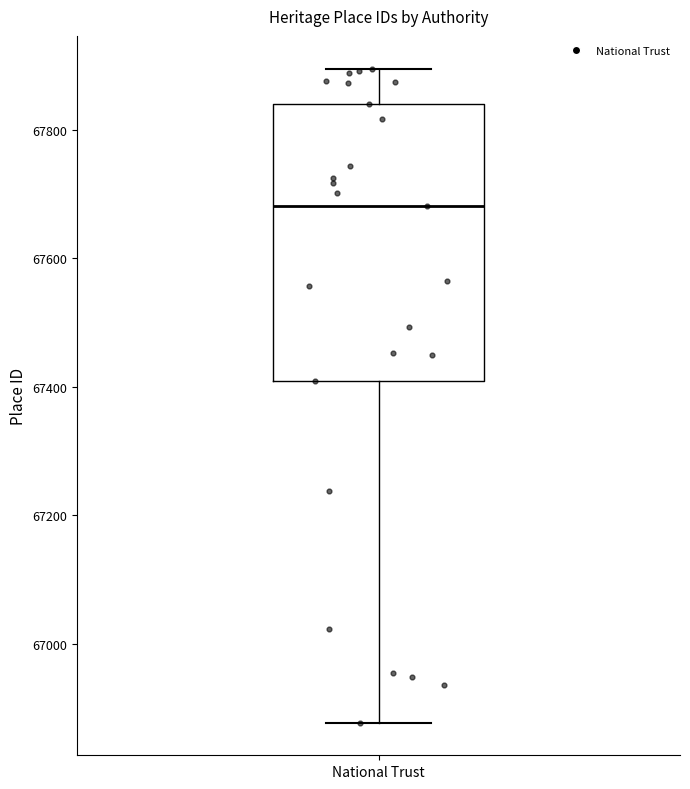

Where does the upper whisker of the box for National Trust end on the y-axis? The values are not printed on the chart, so give them approximately, as read against the axis.

67900